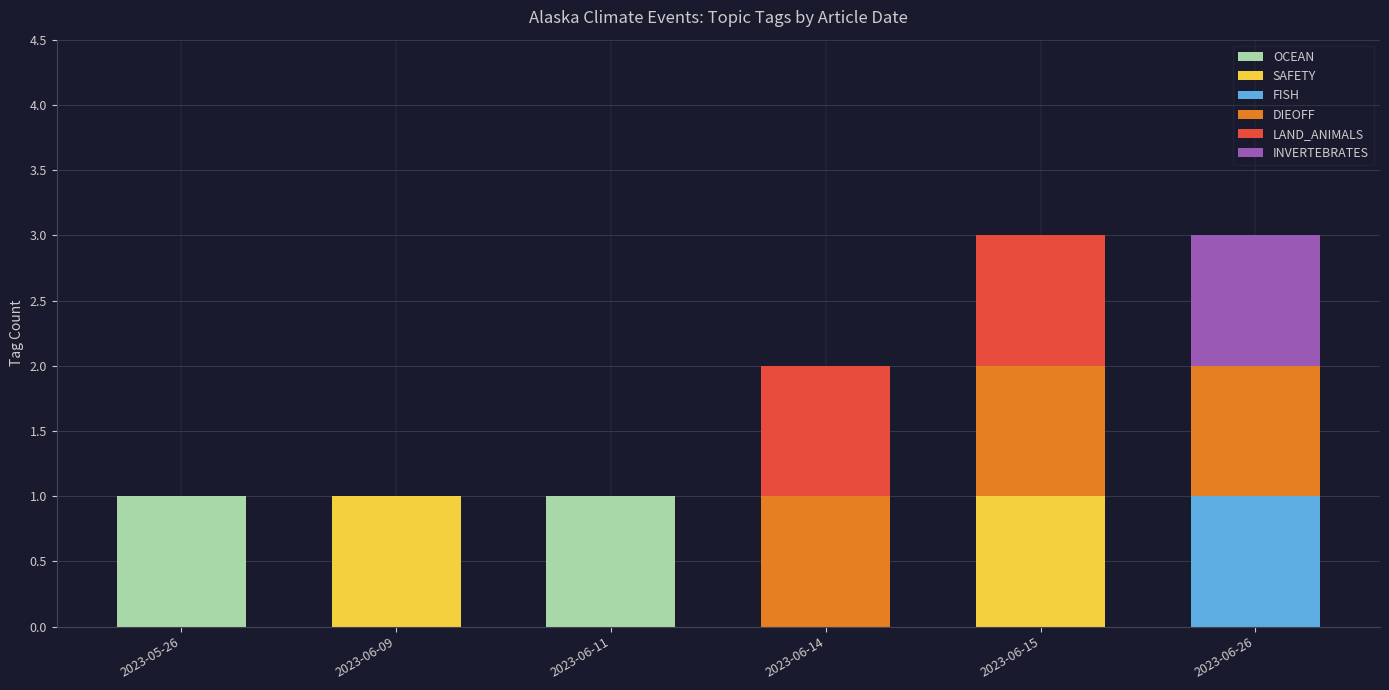

The value of OCEAN at 2023-06-14 is 1. True or false?

False